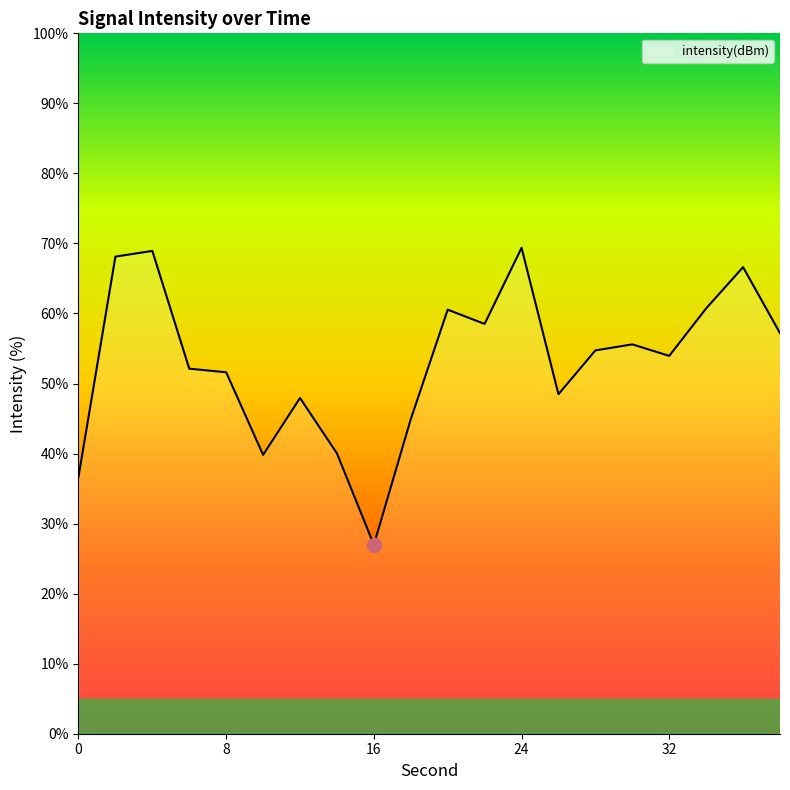

How many lines are shown in the chart?

1